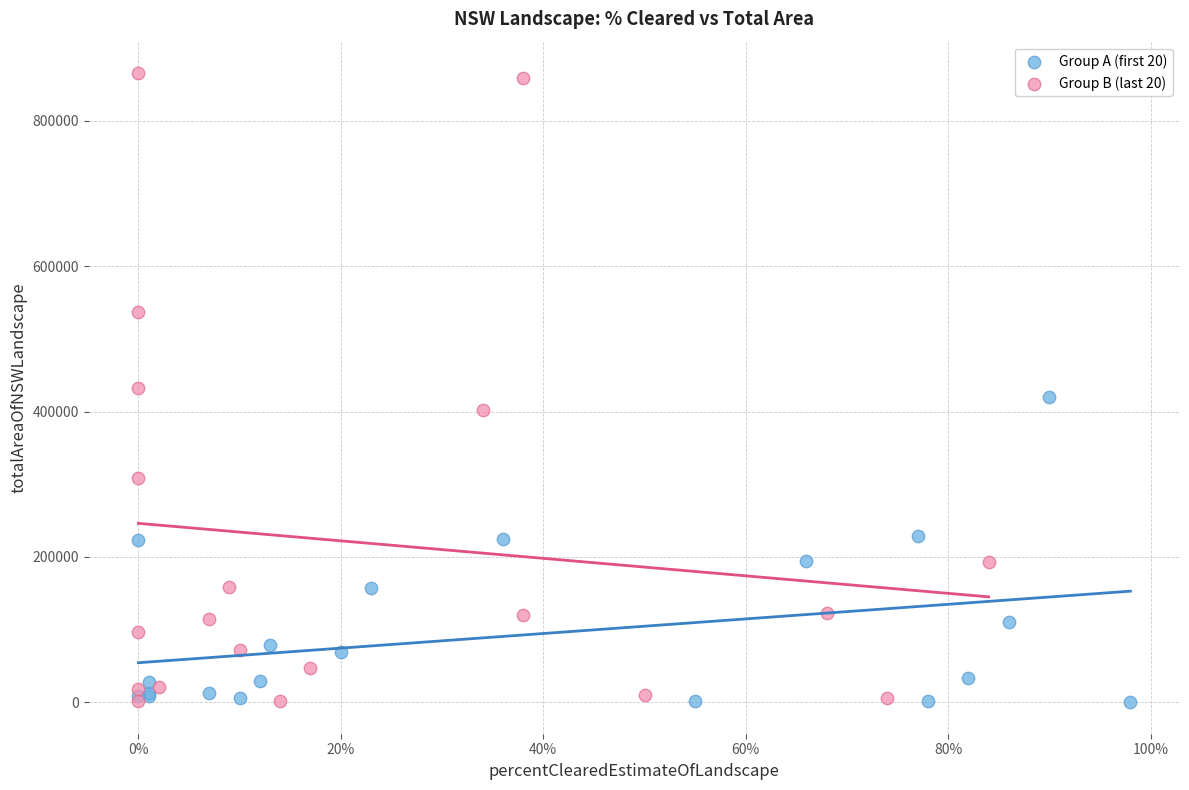

Which series reaches the maximum Y coordinate?

Group B (last 20)